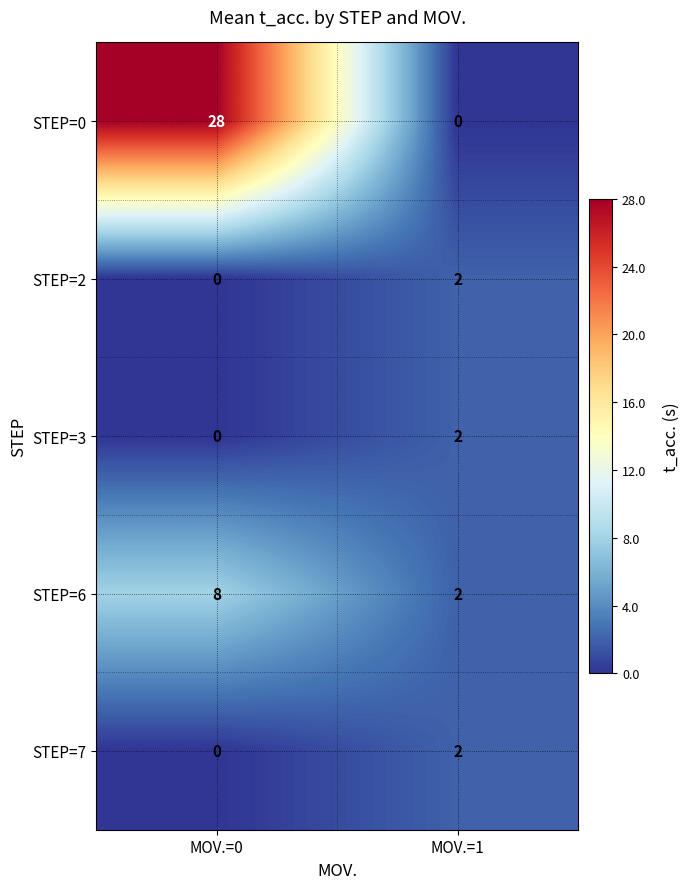

Which series has the largest total across all categories?

STEP=0